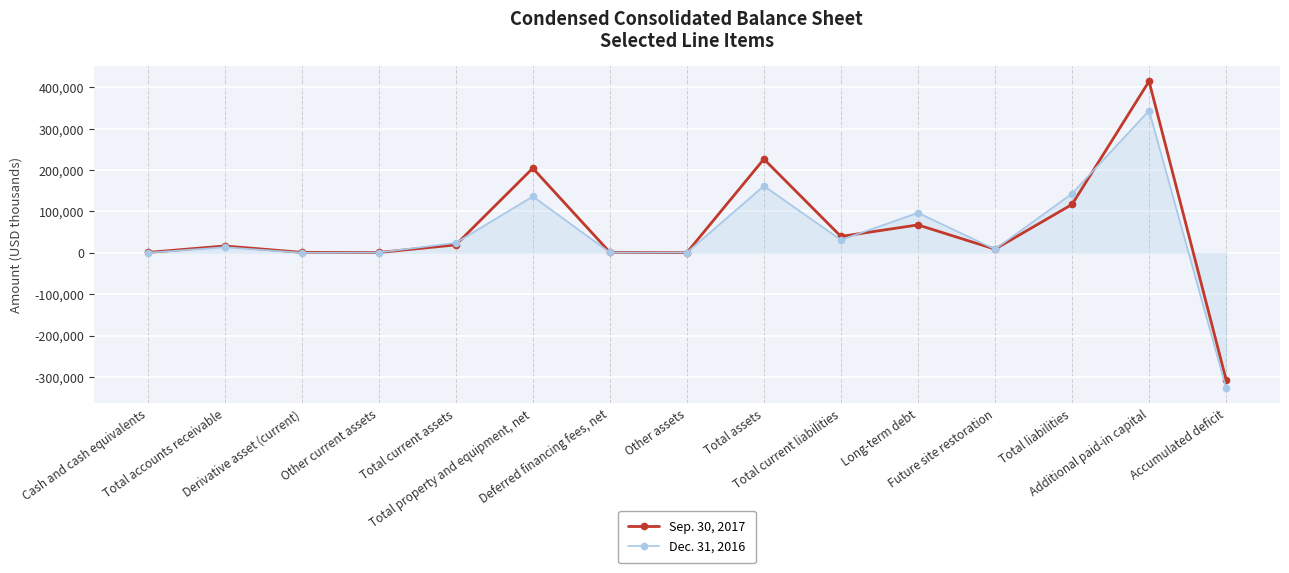

At how many categories does at least one series exceed 91258?

5